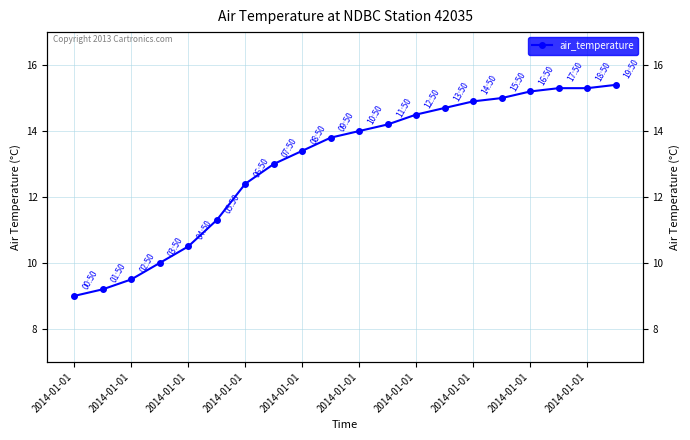

Reading right to left, transcribe all the data shown in this chart.

15.4	15.3	15.3	15.2	15.0	14.9	14.7	14.5	14.2	14.0	13.8	13.4	13.0	12.4	11.3	10.5	10.0	9.5	9.2	9.0